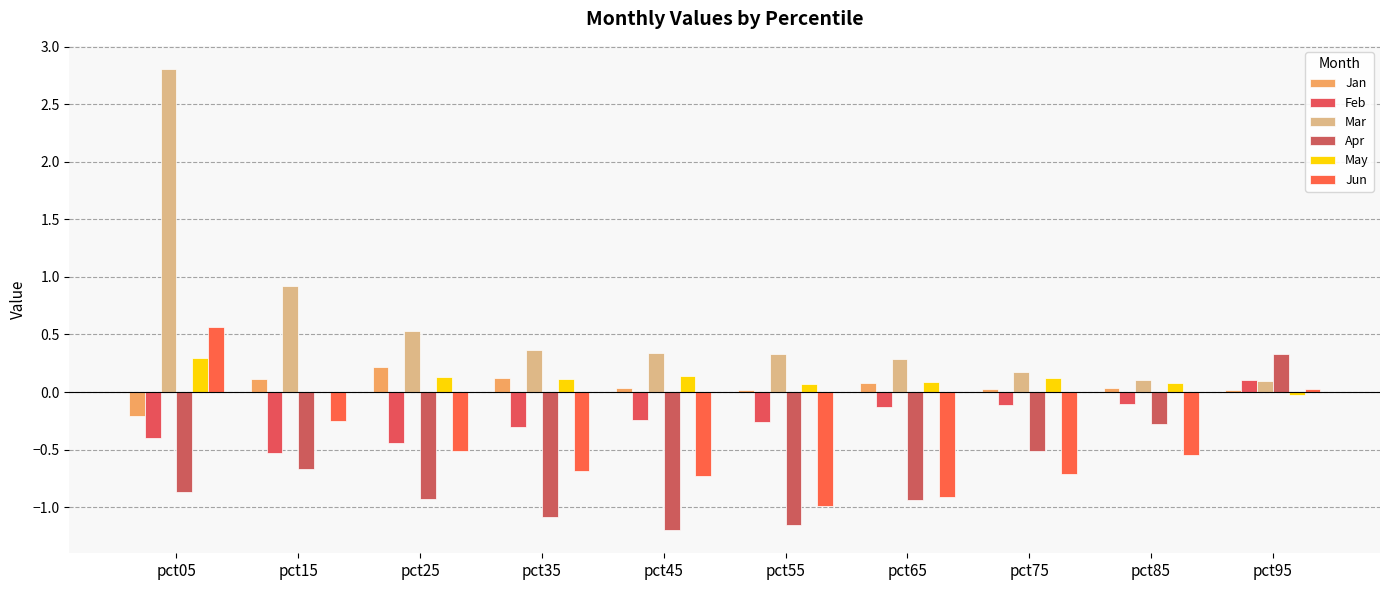

Count the number of categories in the chart.

10